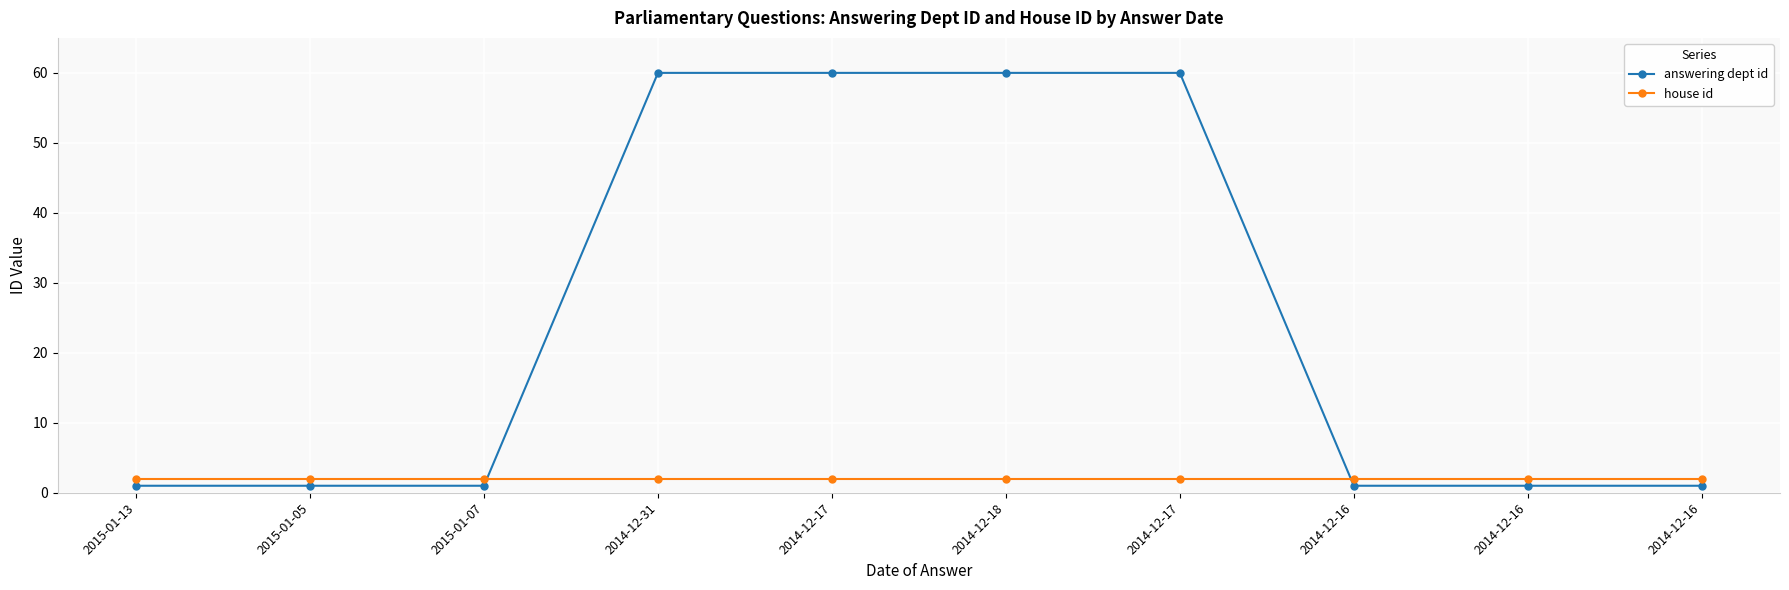

What are all the series names shown in the legend?

answering dept id, house id